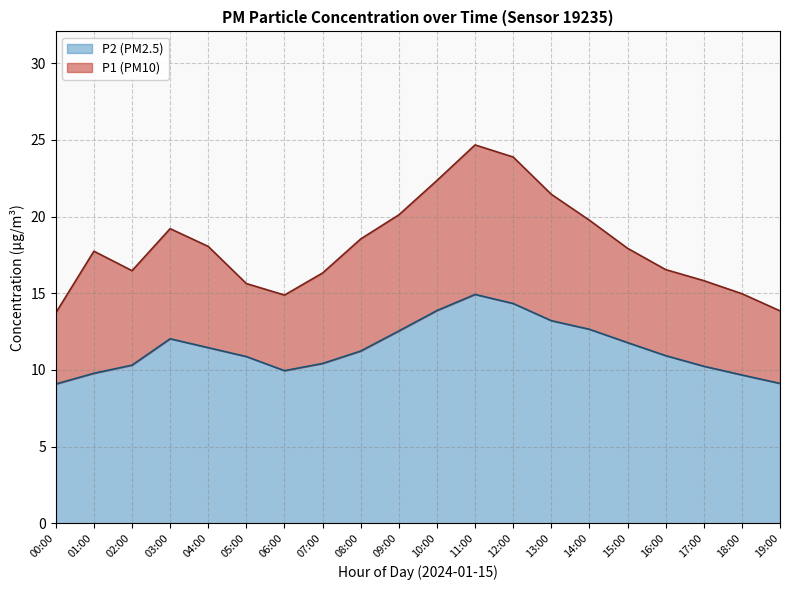

Is it true that P1 equals 23.2 at 18:00?

False